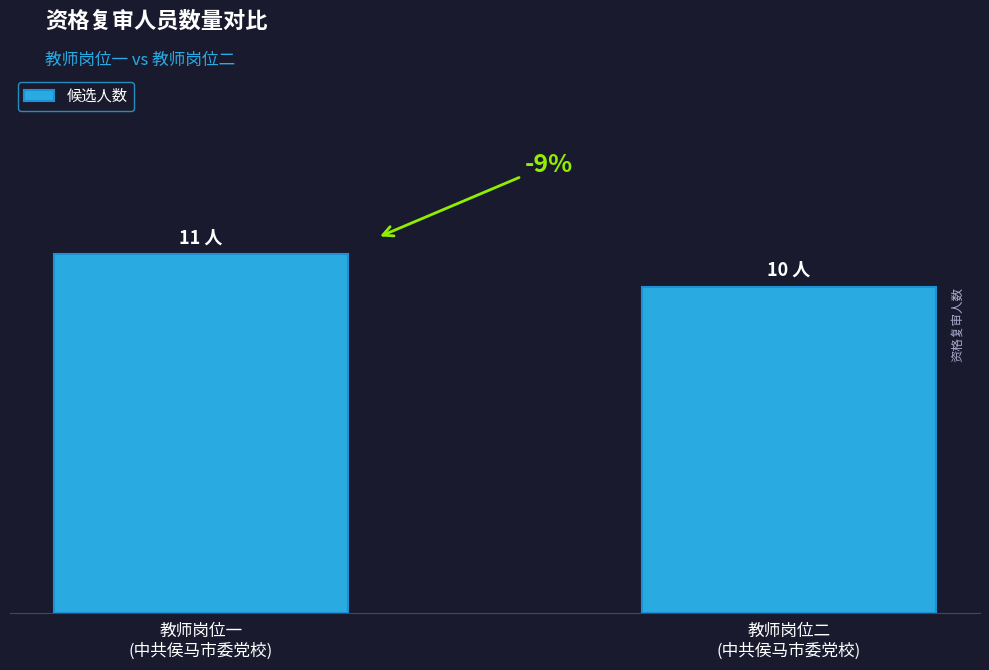

Is it true that the value at 教师岗位一
(中共侯马市委党校) is 15?

False